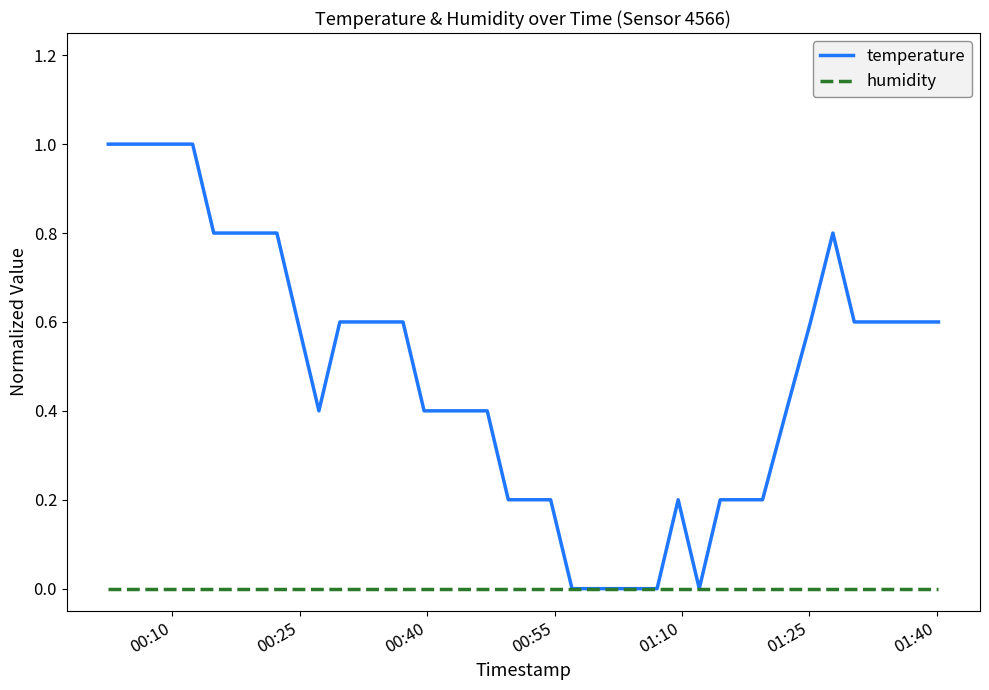

Rank the series by their maximum value, from lowest to highest.

humidity, temperature